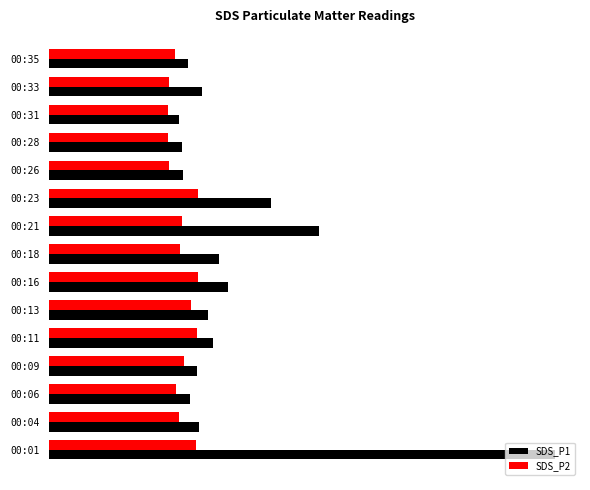

List the series in order of their overall mean, lowest first.

SDS_P2, SDS_P1